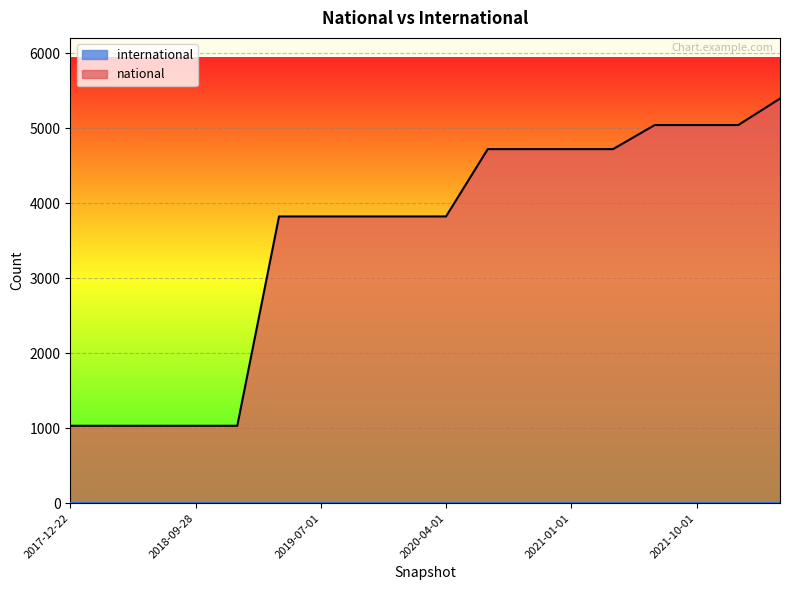

The chart shows a value of 5043 at 2022-01-01. True or false?

True